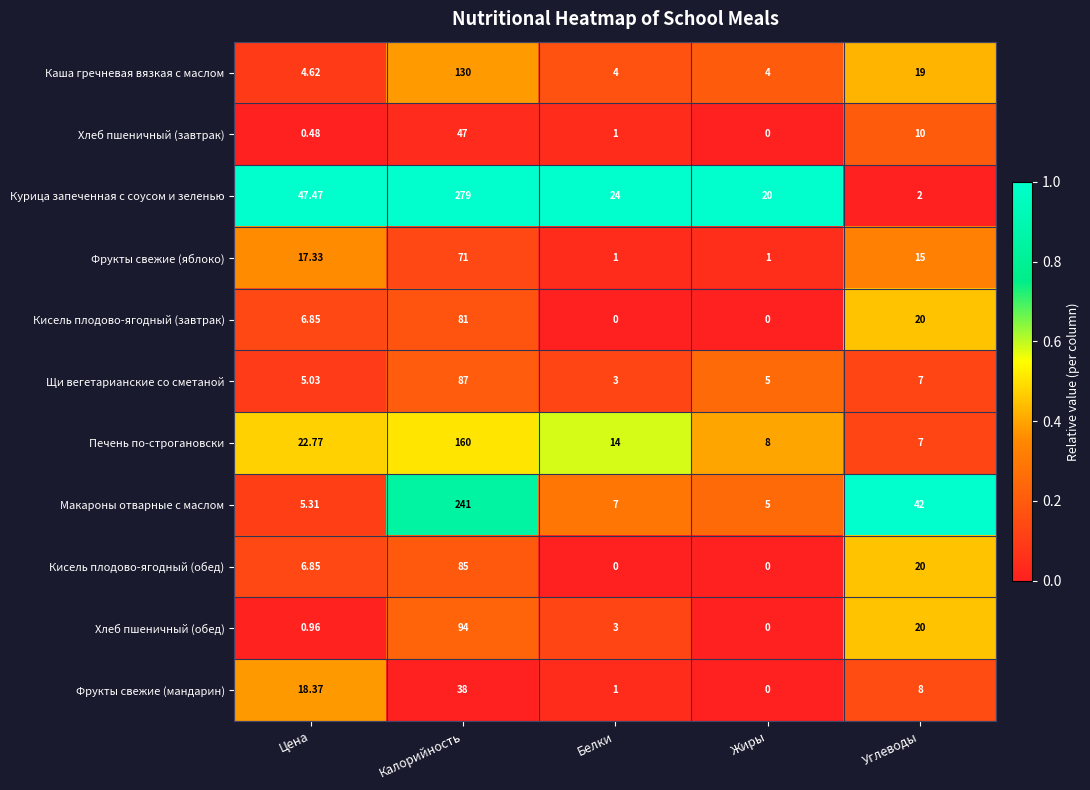

At which label does Хлеб пшеничный (обед) first exceed 3?

Калорийность